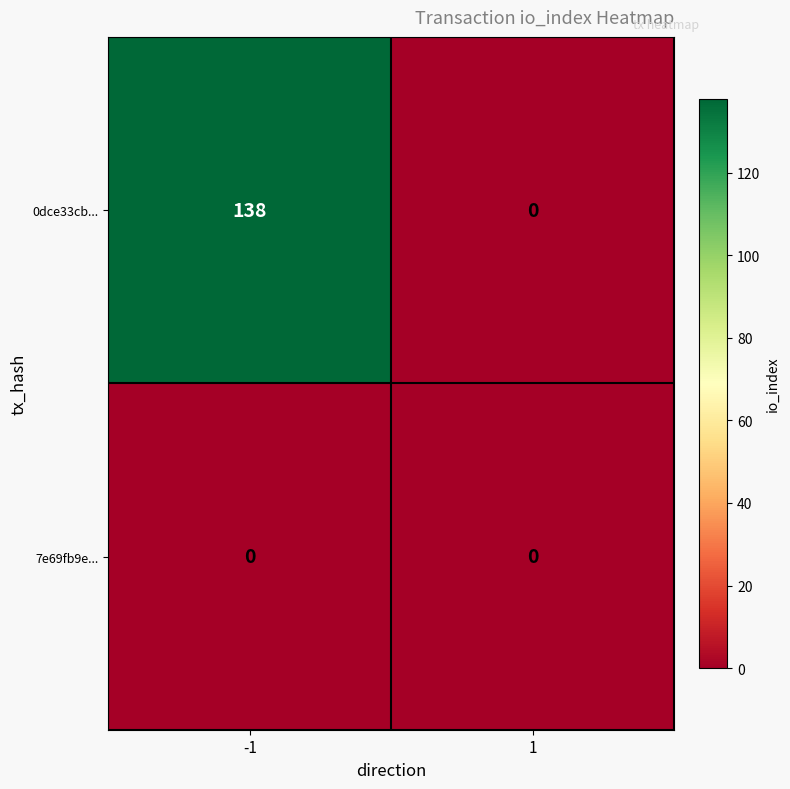

The 0dce33cb... series shows 0 at 1. True or false?

True